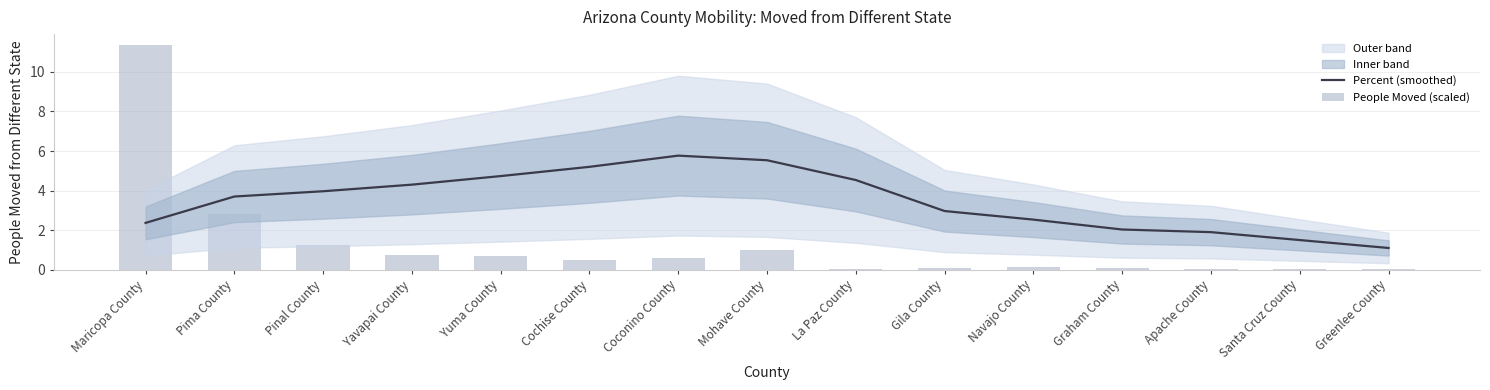

What is the difference between the second highest and minimum values in the People Moved (scaled) series?

2.8